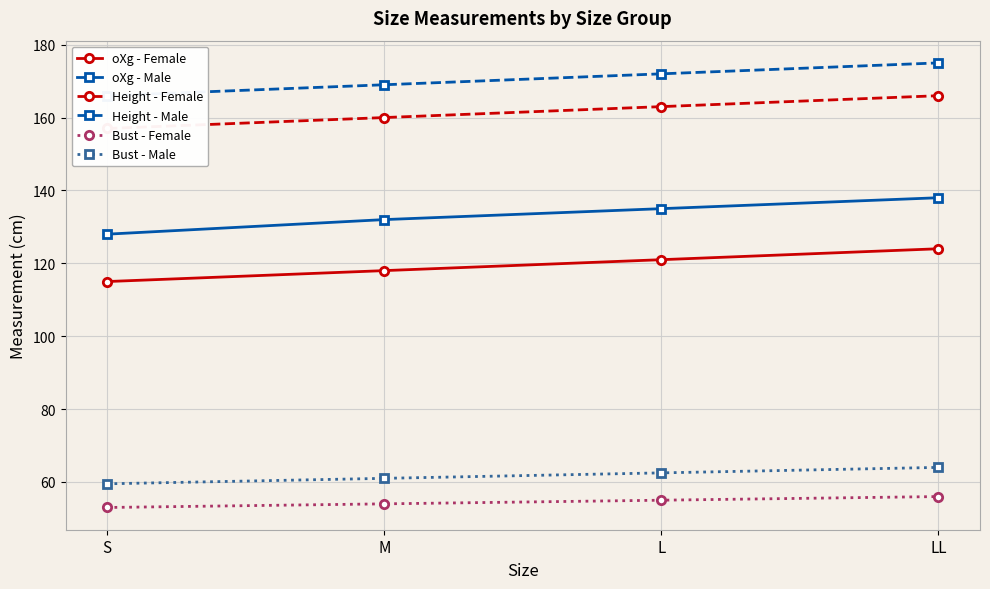

Reading left to right, transcribe all the data shown in this chart.

oXg - Female: S=115.0	M=118.0	L=121.0	LL=124.0
oXg - Male: S=128.0	M=132.0	L=135.0	LL=138.0
Height - Female: S=157.0	M=160.0	L=163.0	LL=166.0
Height - Male: S=166.0	M=169.0	L=172.0	LL=175.0
Bust - Female: S=53.0	M=54.0	L=55.0	LL=56.0
Bust - Male: S=59.5	M=61.0	L=62.5	LL=64.0